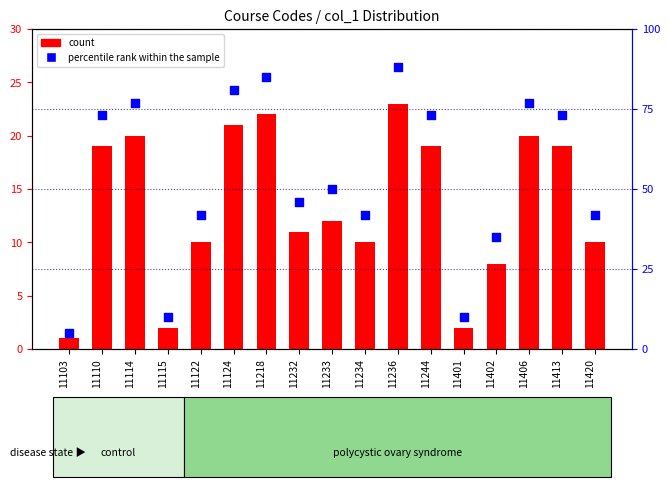

Which has a higher value, 11244 or 11218?

11218